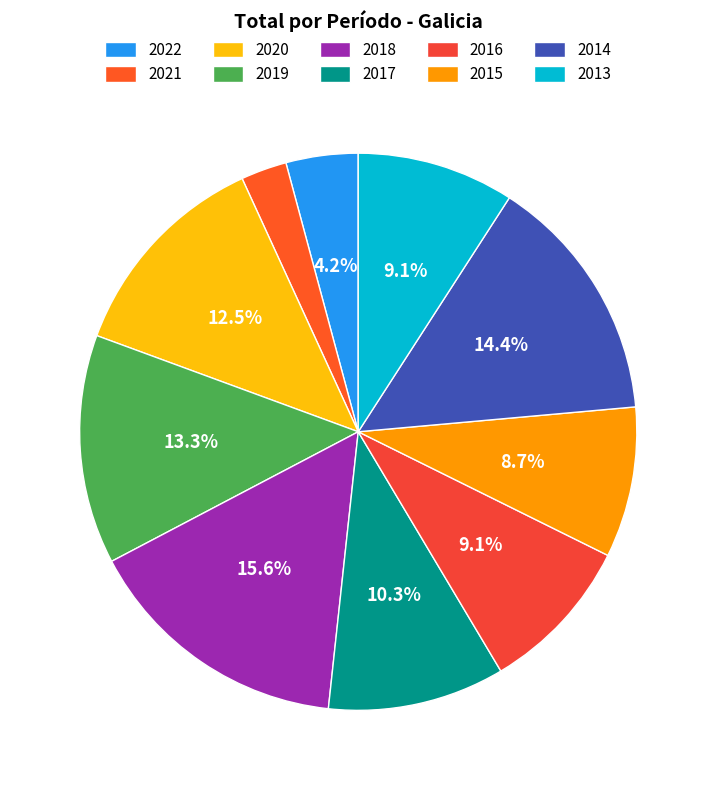

Is it true that 2015 is 1% of the pie?

False